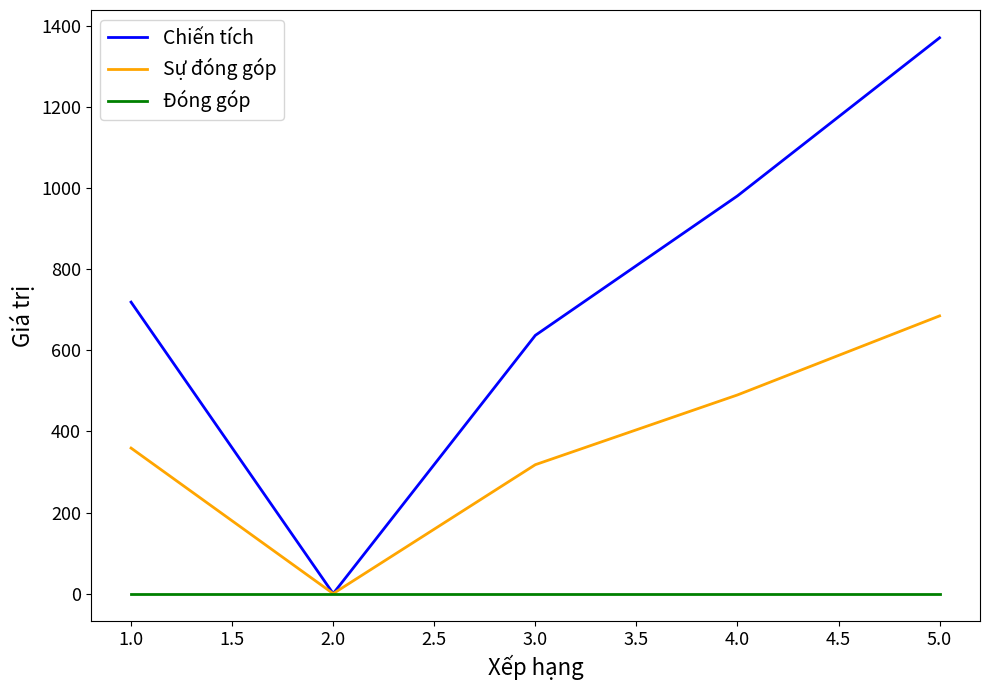

Which series has the largest total across all categories?

Chiến tích